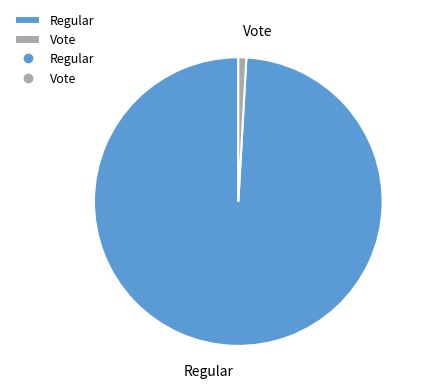

True or false: Vote accounts for 1% of the total.

True